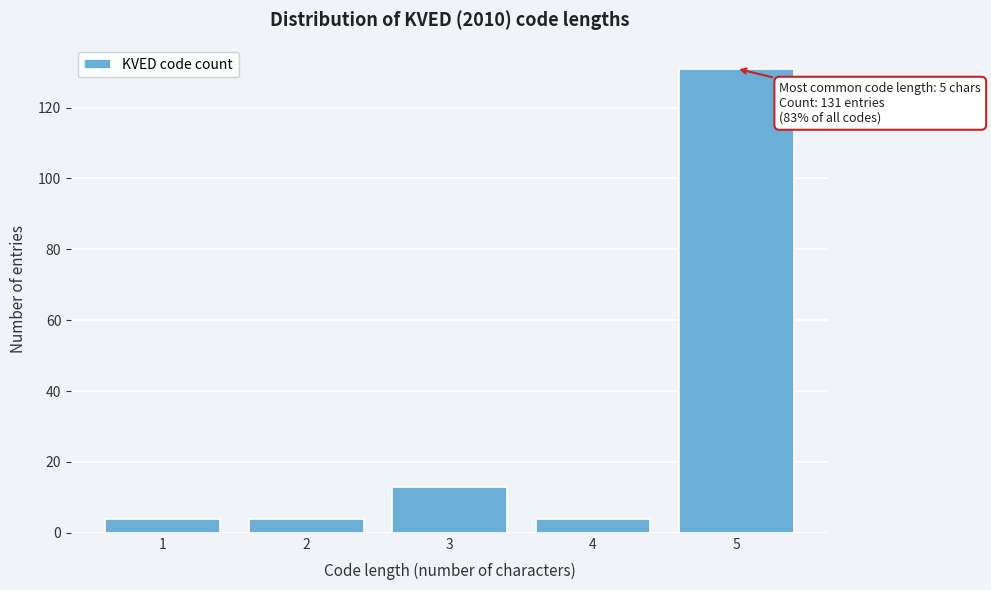

Reading left to right, transcribe all the data shown in this chart.

1=4	2=4	3=13	4=4	5=131